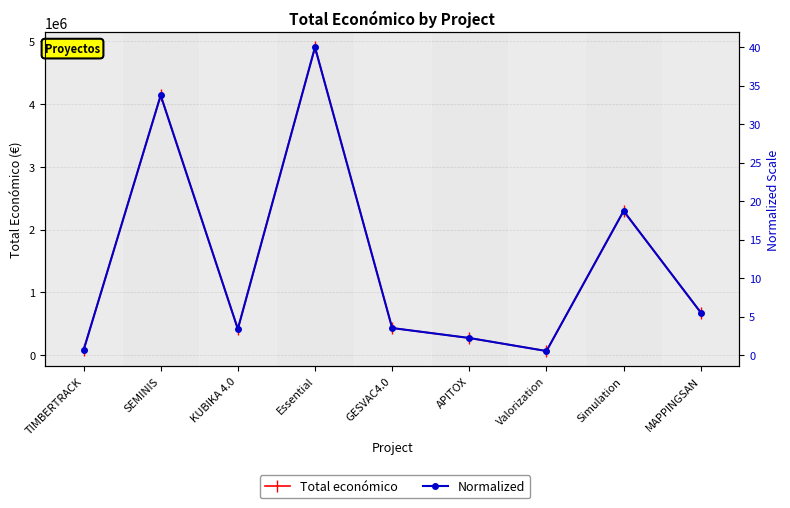

Which category has the lowest value across all series?

Valorization